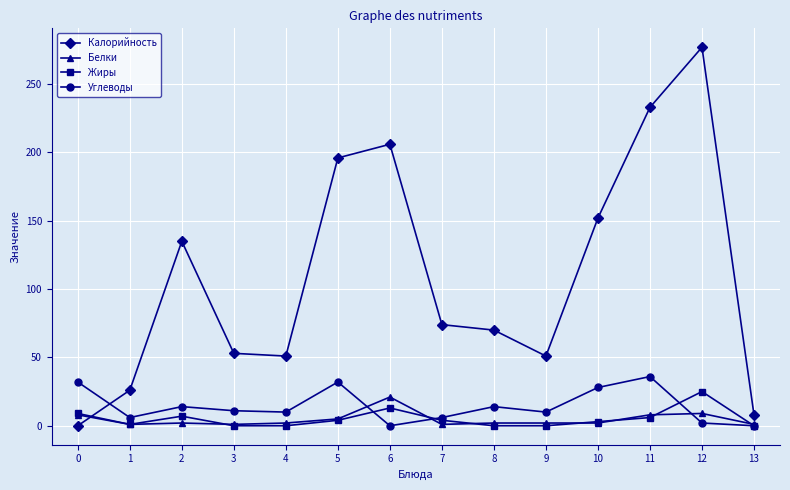

How many interior local peaks does the Углеводы series have?

4